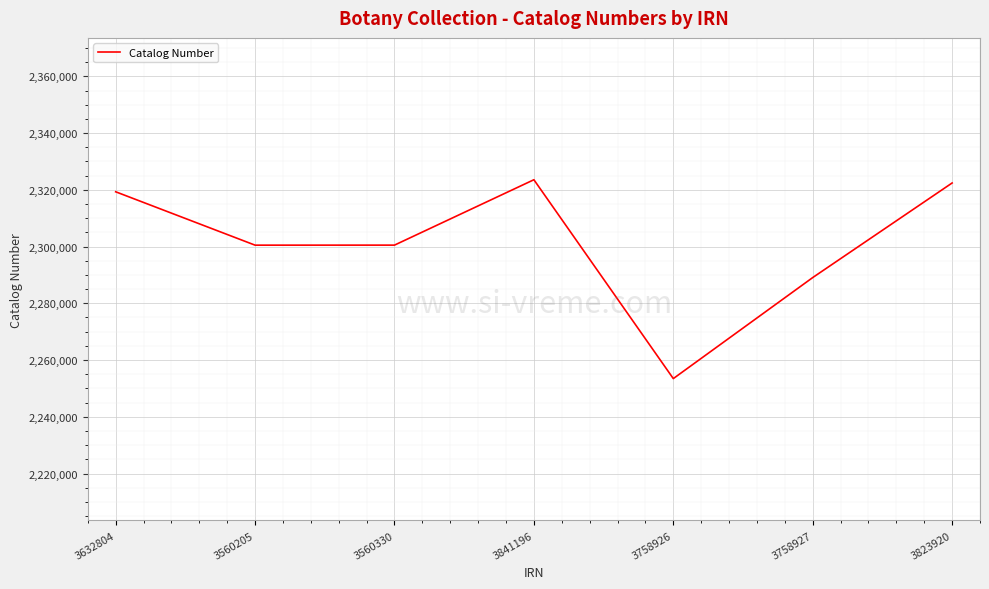

At which category does the data reach its first local peak?

3841196